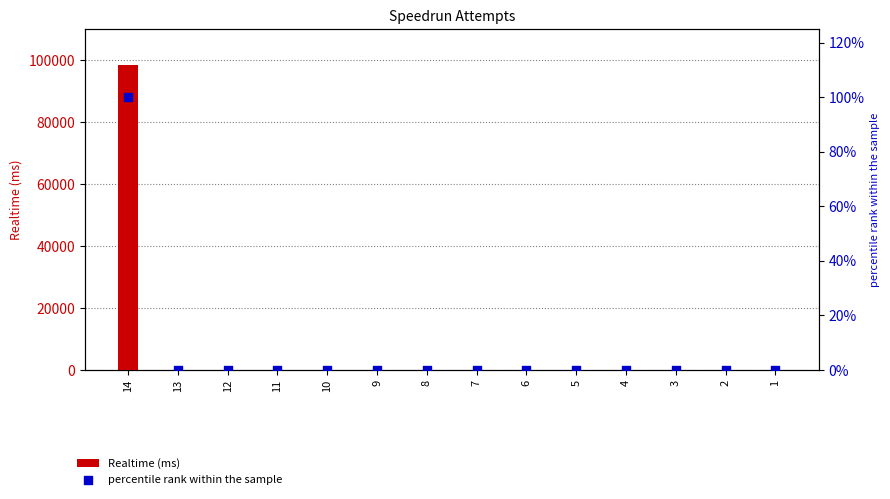

Which series reaches the maximum Y coordinate?

Realtime (ms)